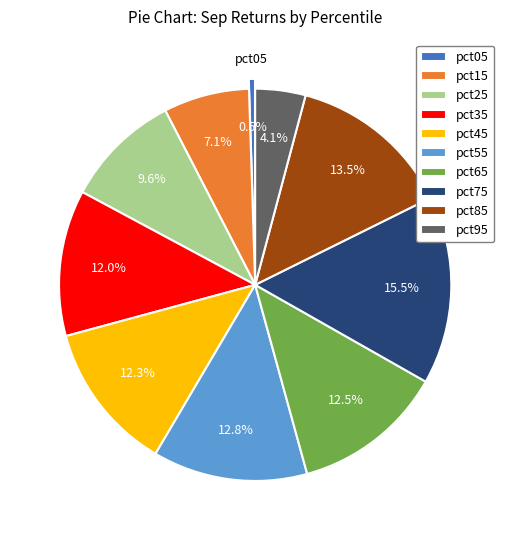

True or false: pct35 accounts for 19% of the total.

False